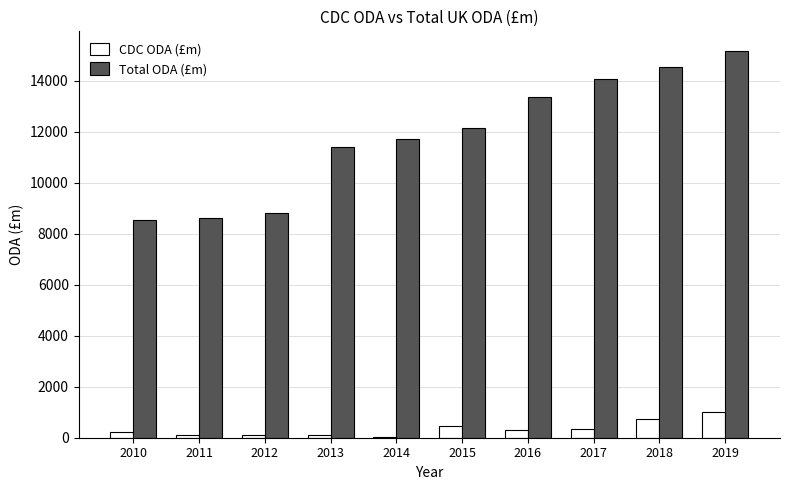

At which category does the chart reach its peak across all series?

2019